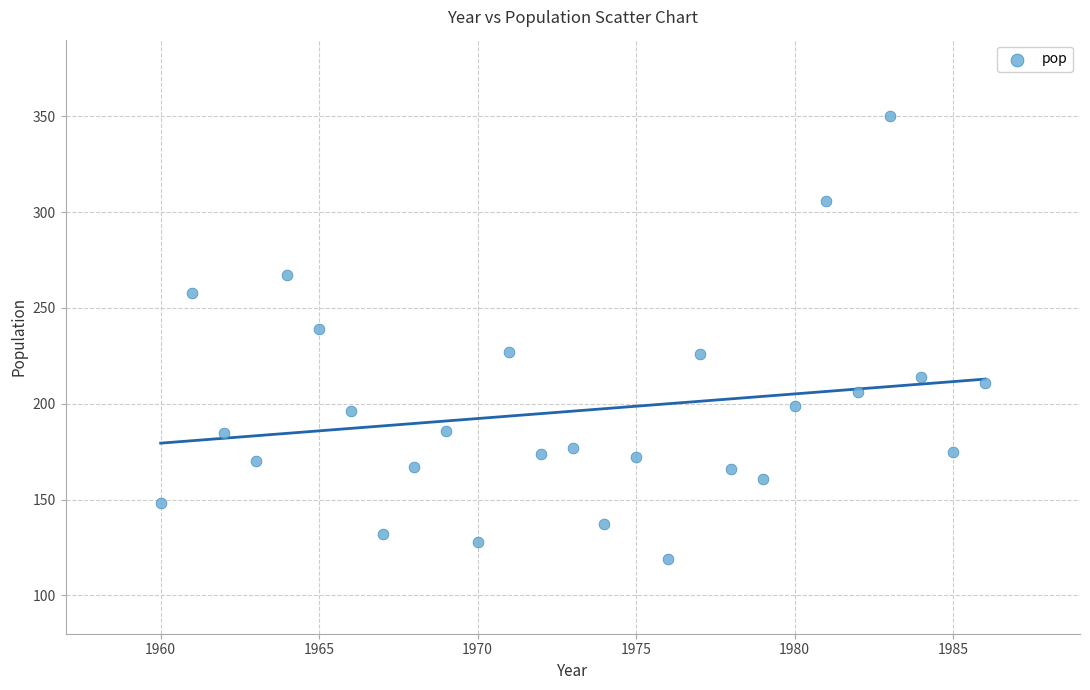

What is the range of X values (max minus min)?

26